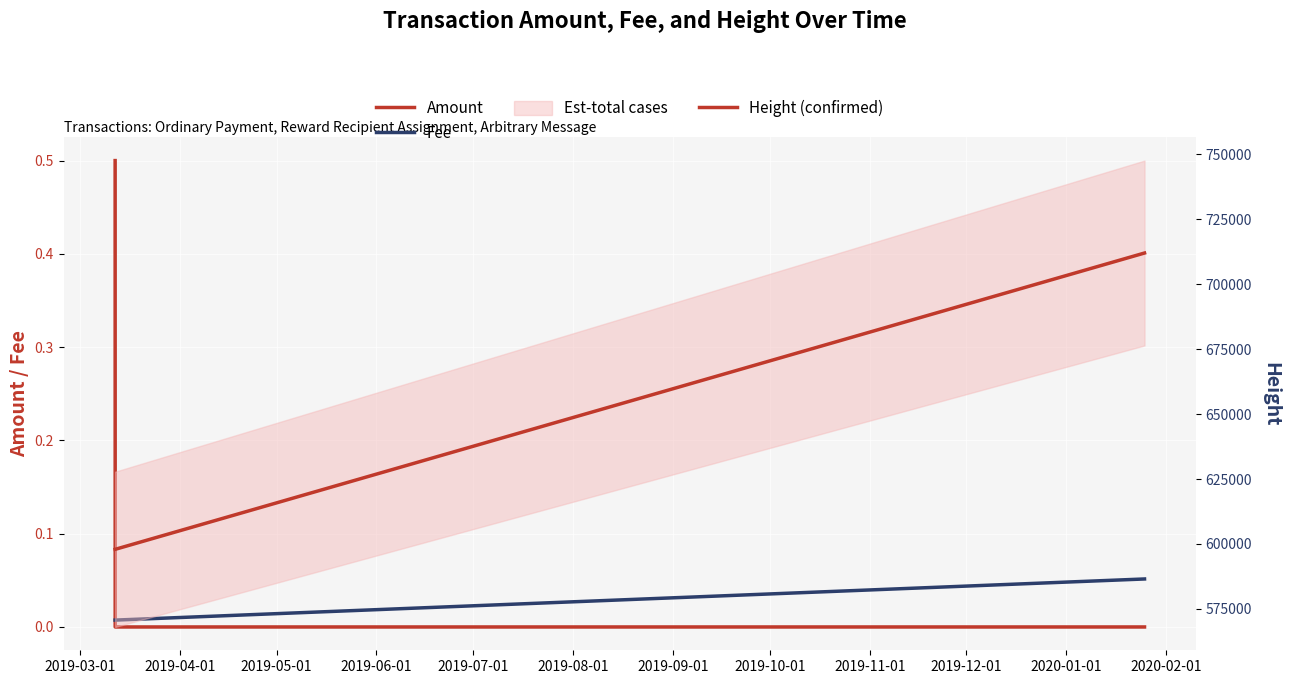

Is this an area chart (filled region under the line)?

No